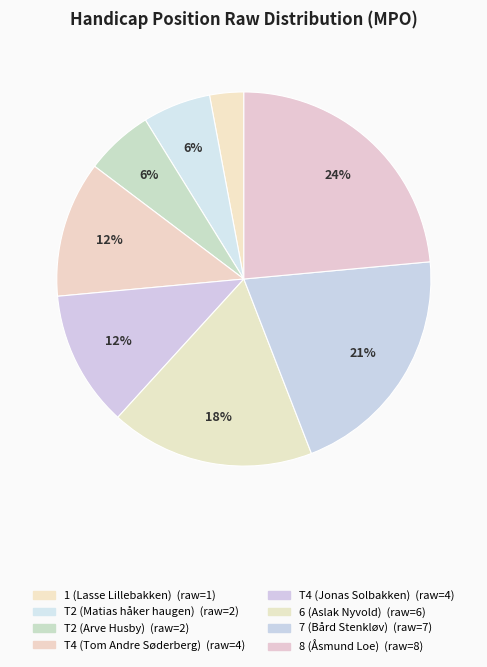

How many slices are in this pie chart?

8